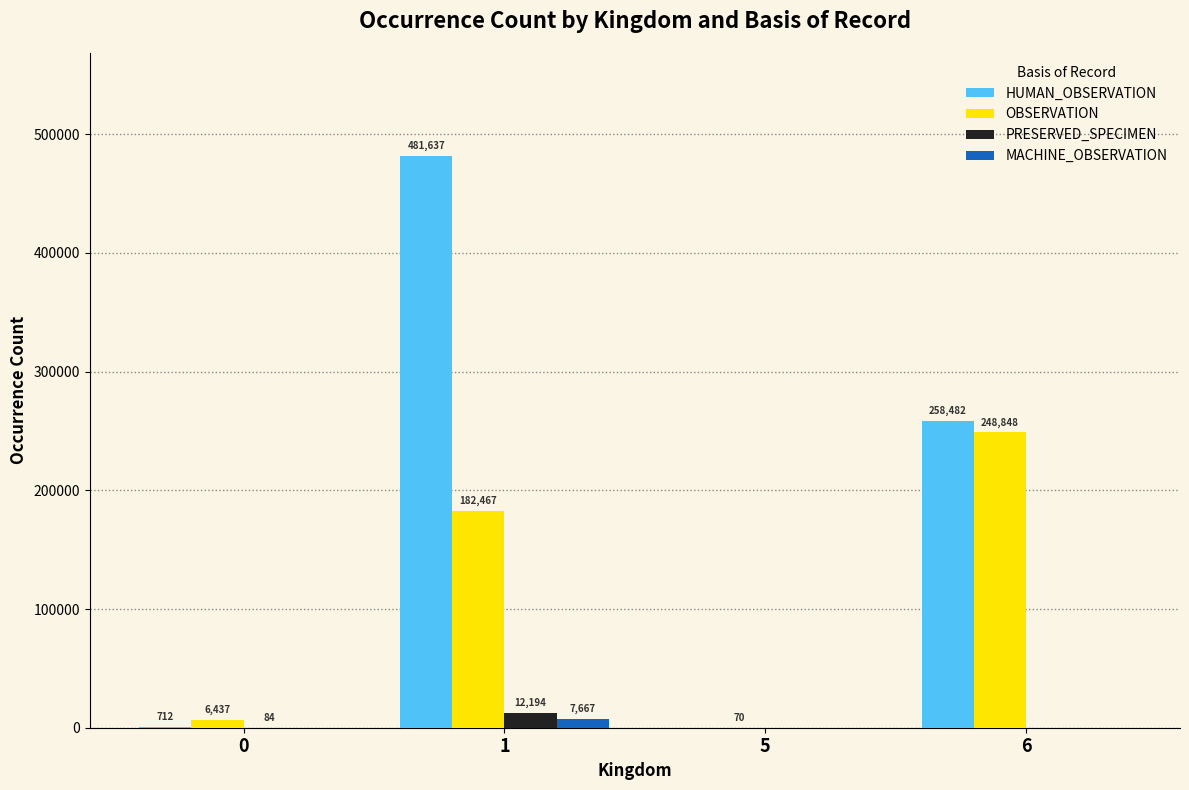

How many MACHINE_OBSERVATION values are between 0 and 7667?

4